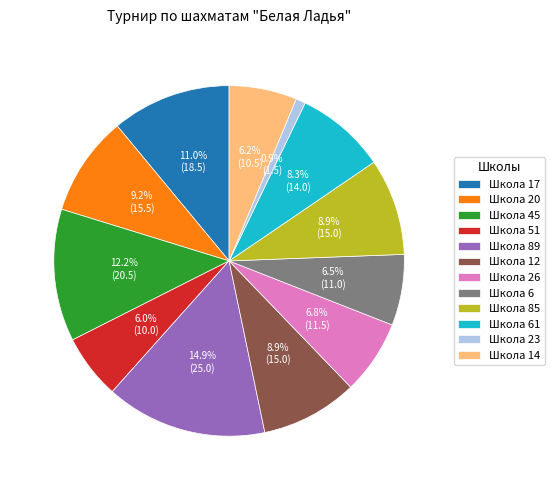

Approximately how many times larger is the value at Школа 26 compared to Школа 6?

1.0